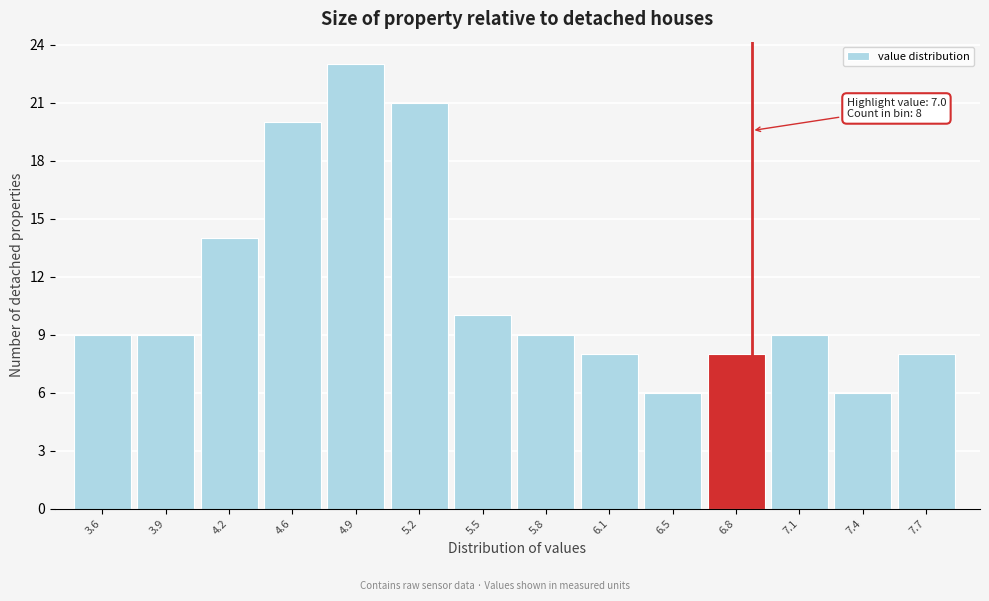

Reading left to right, what are all the values shown in this chart?

9	9	14	20	23	21	10	9	8	6	8	9	6	8